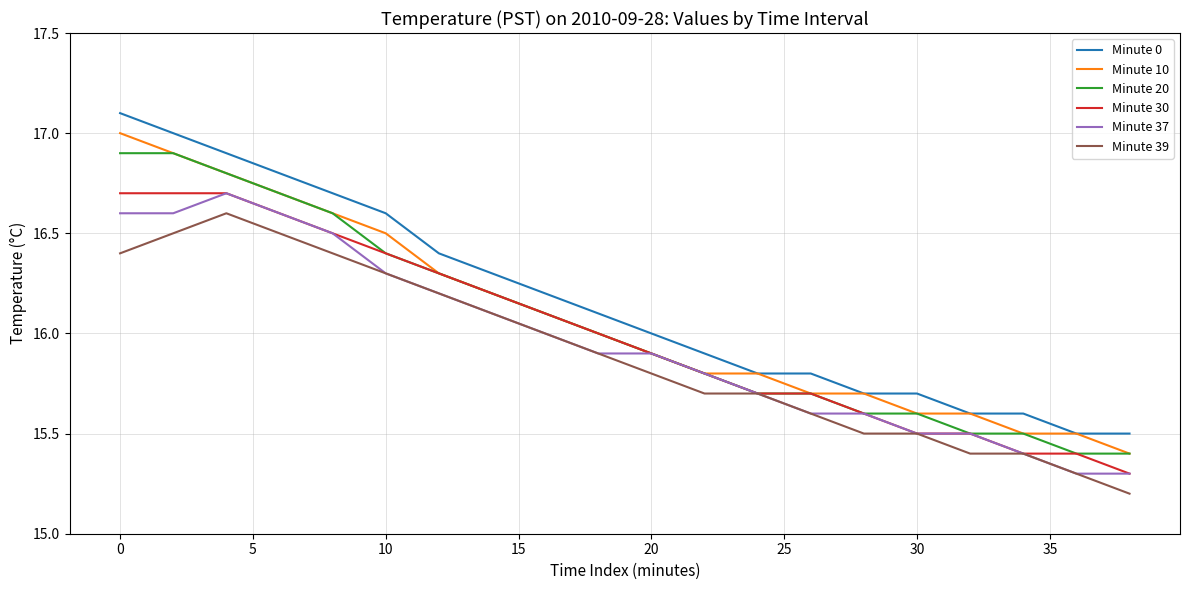

What is the highest value of the Minute 30 series?

16.7